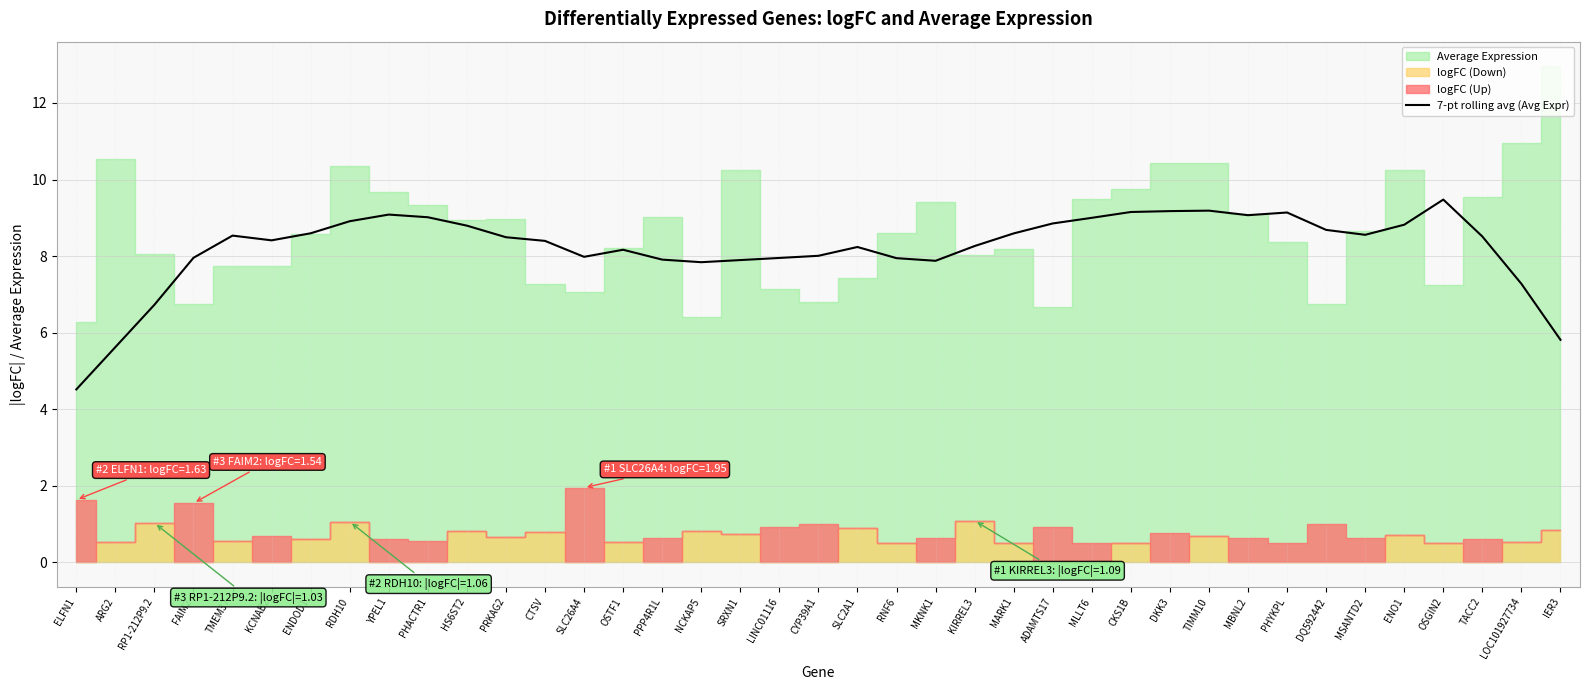

What is the lowest value of the 7-pt rolling avg (Avg Expr) series?

4.5